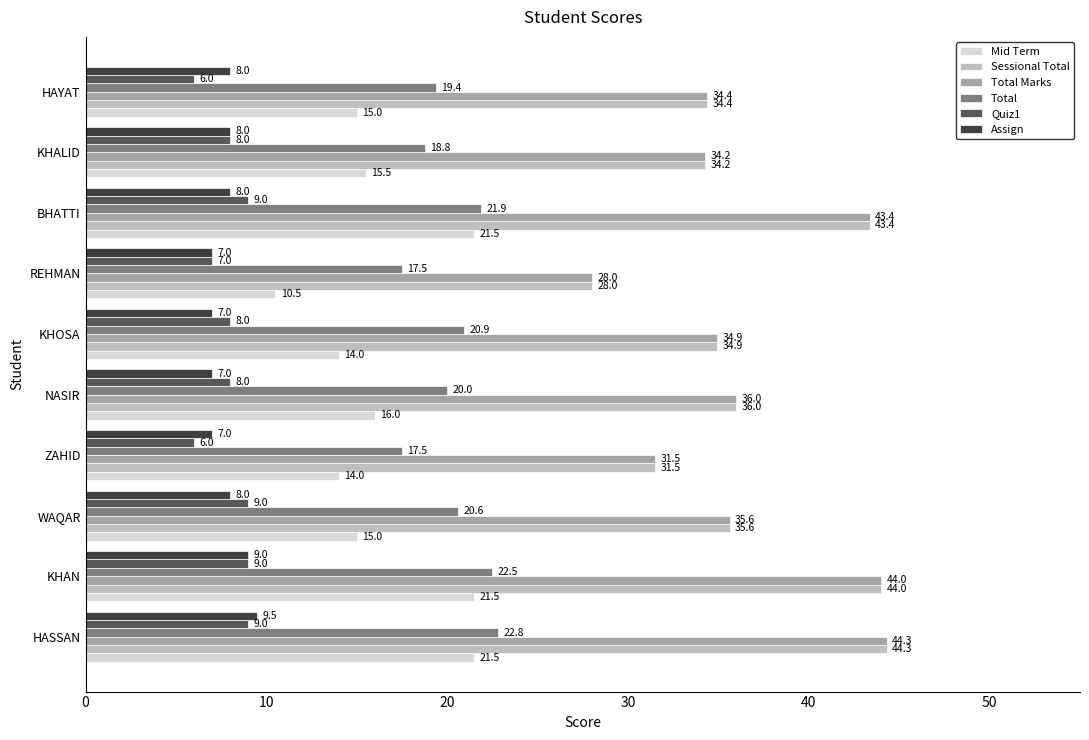

Which series changed the most between HASSAN and BHATTI?

Assign